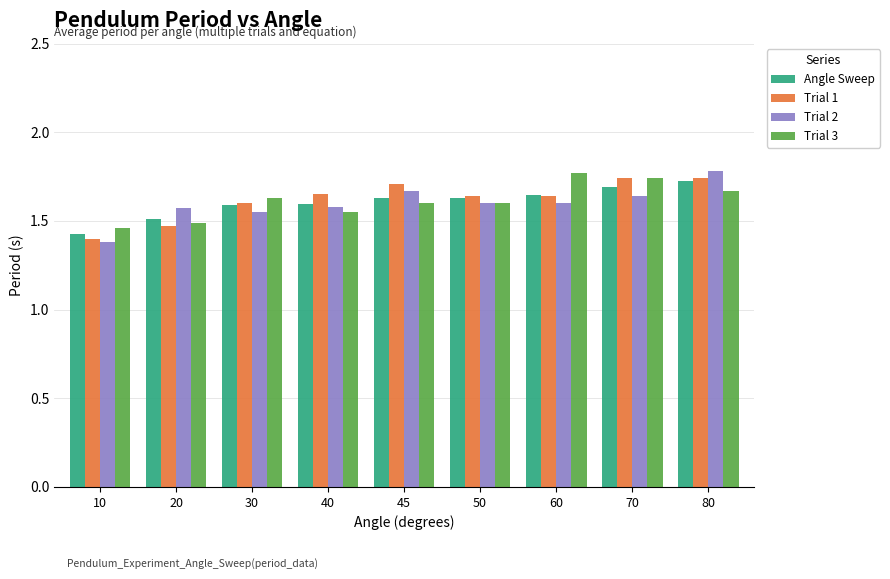

Count the Trial 2 values in the range 1 to 2.

9